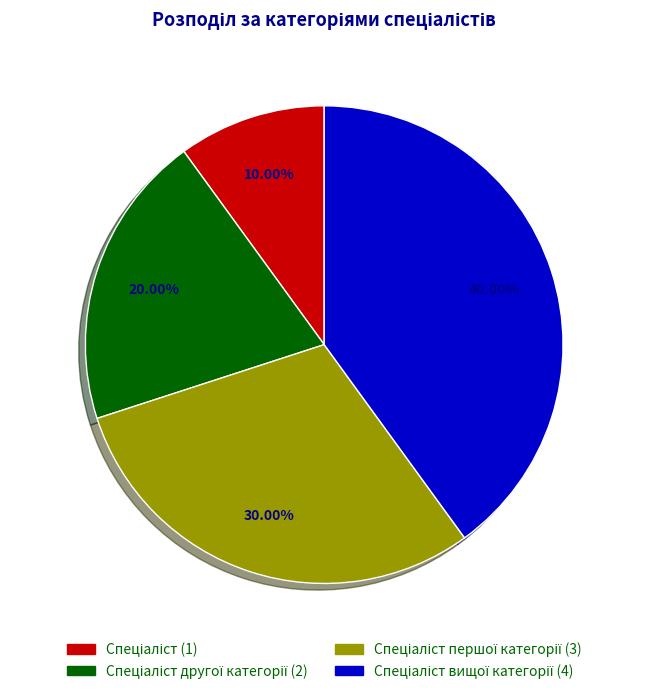

Is there any slice that represents more than half of the pie?

No